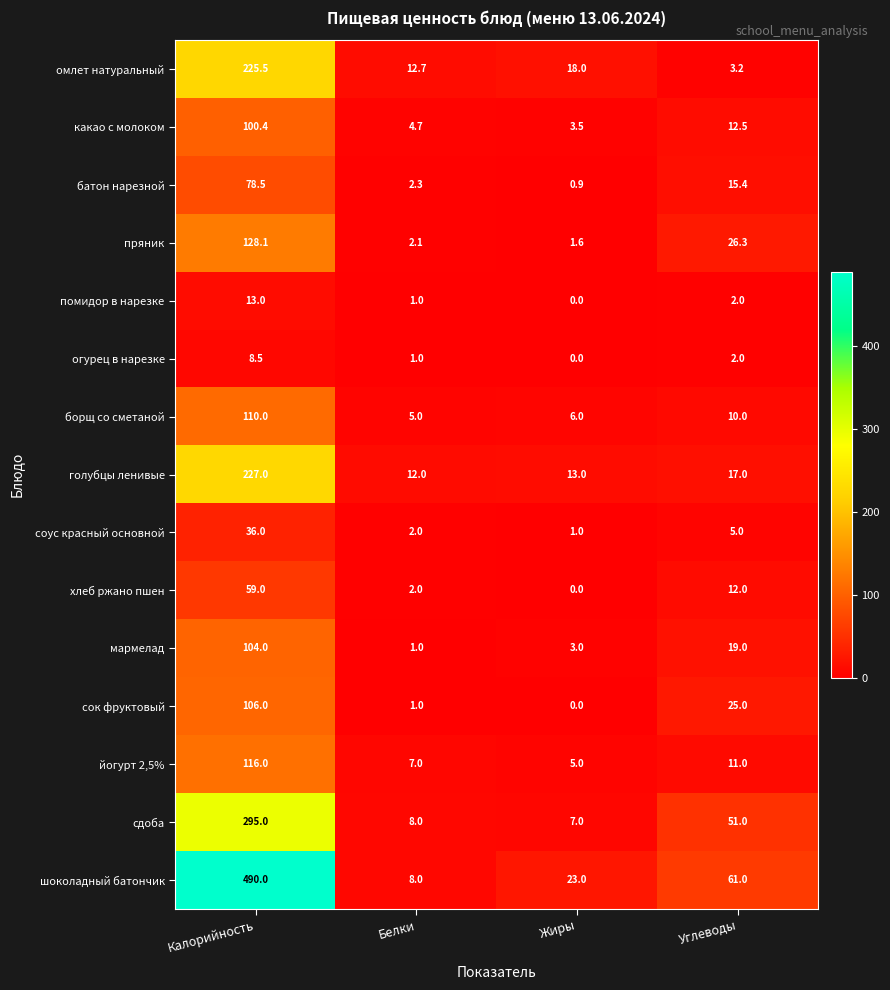

Where is мармелад nearest to the value 52?

Углеводы